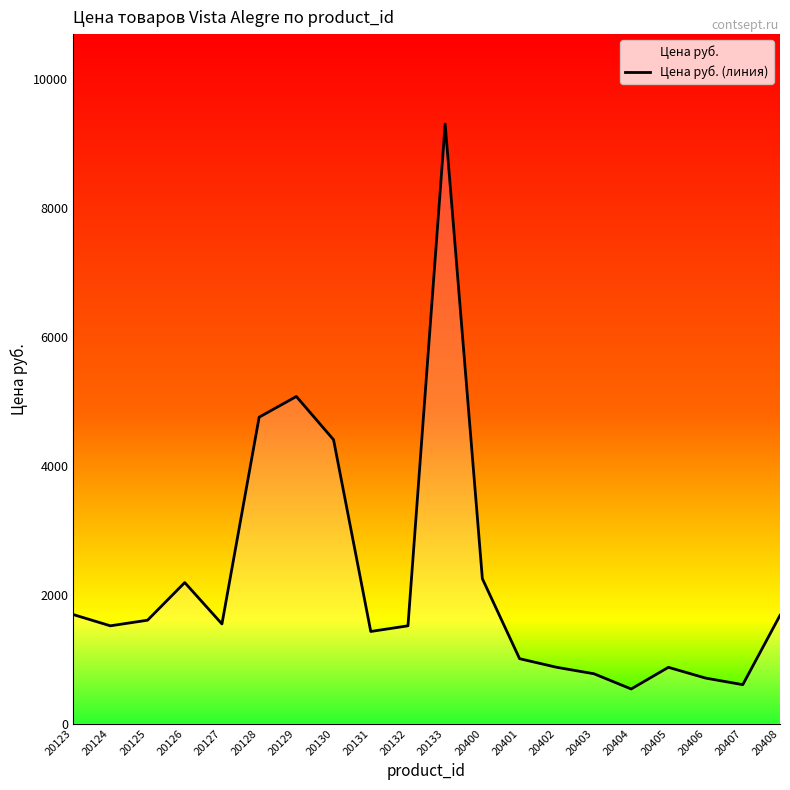

What is the ratio of the value at 20132 to the value at 20126?

0.7